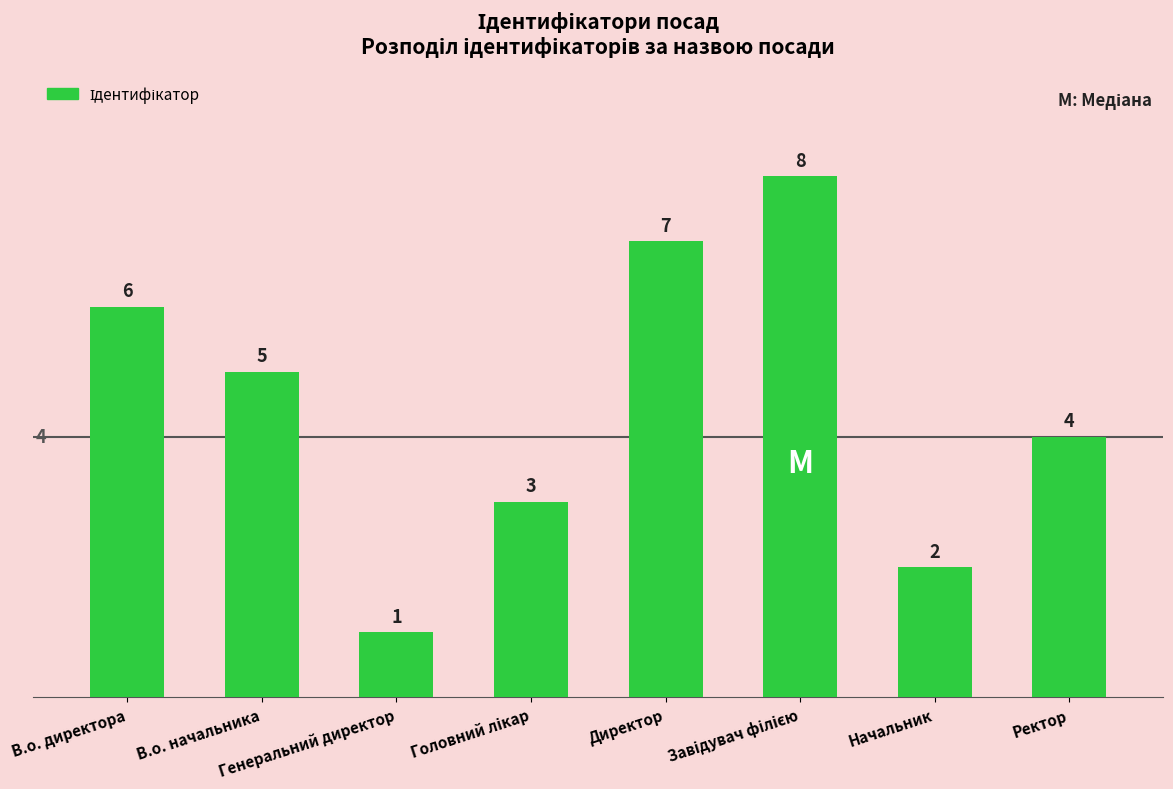

What is the maximum value shown in the chart?

8